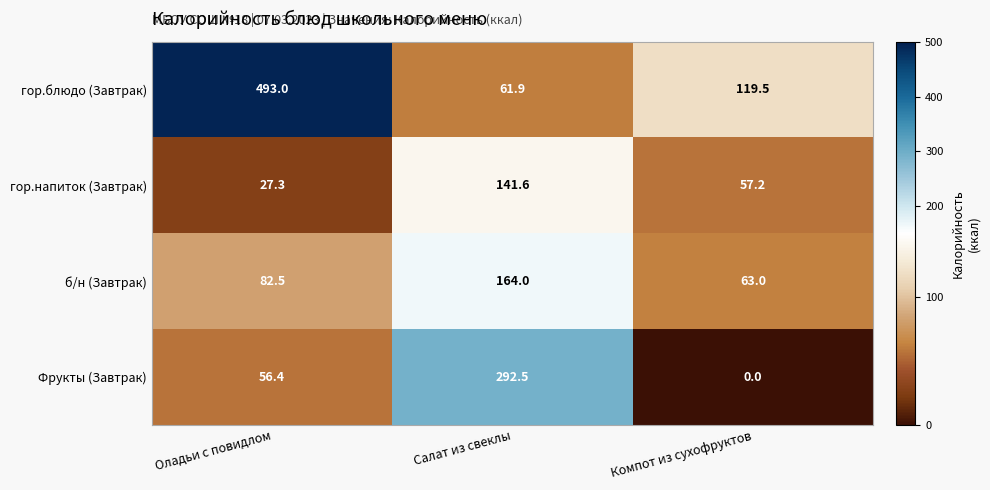

Which series has the largest range (max minus min)?

гор.блюдо (Завтрак)